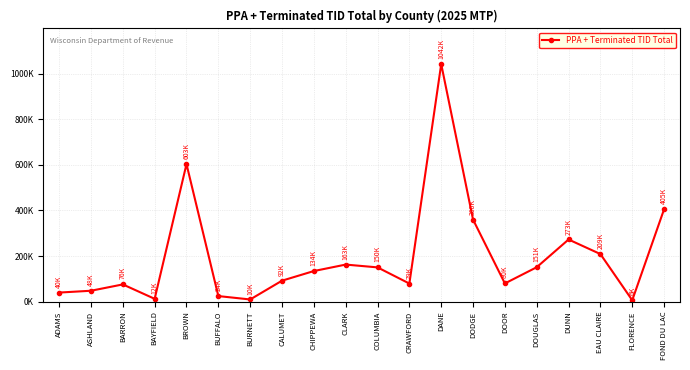

At which category does the chart reach its minimum across all series?

FLORENCE